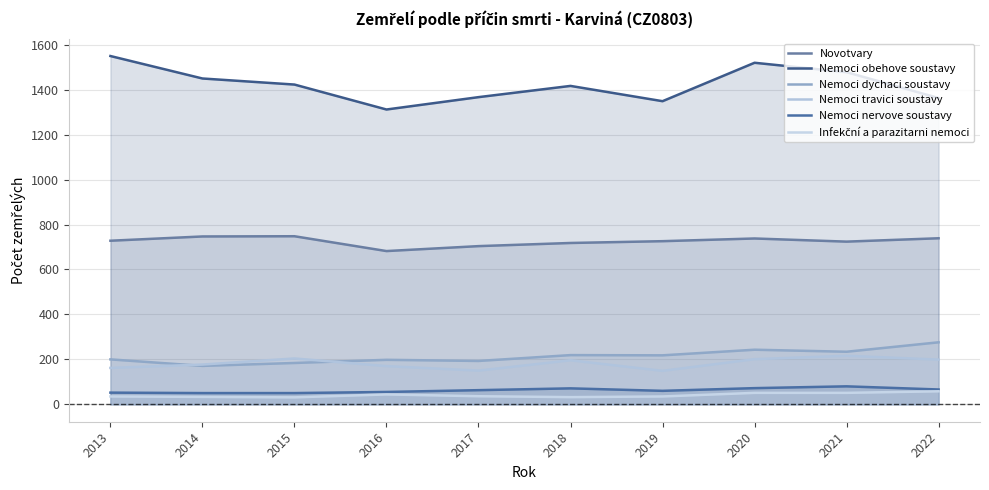

How many interior local valleys does the Nemoci travici soustavy series have?

2